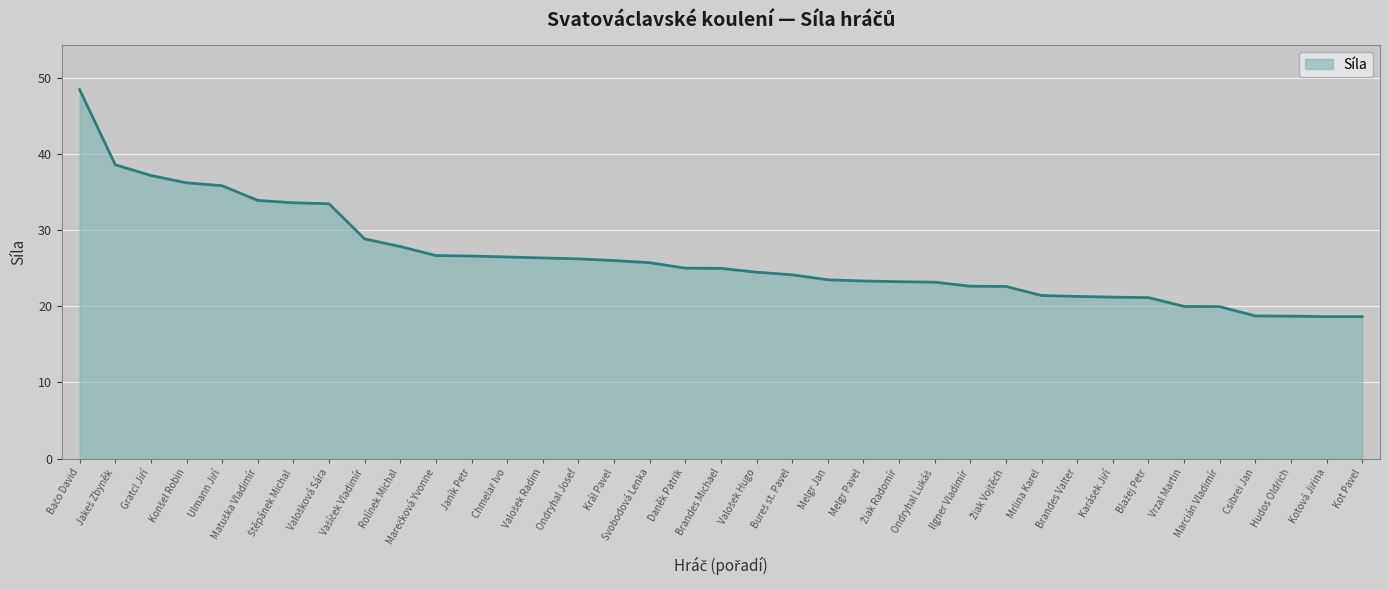

Approximately how many times larger is the value at Marcián Vladimír compared to Melgr Pavel?

0.9